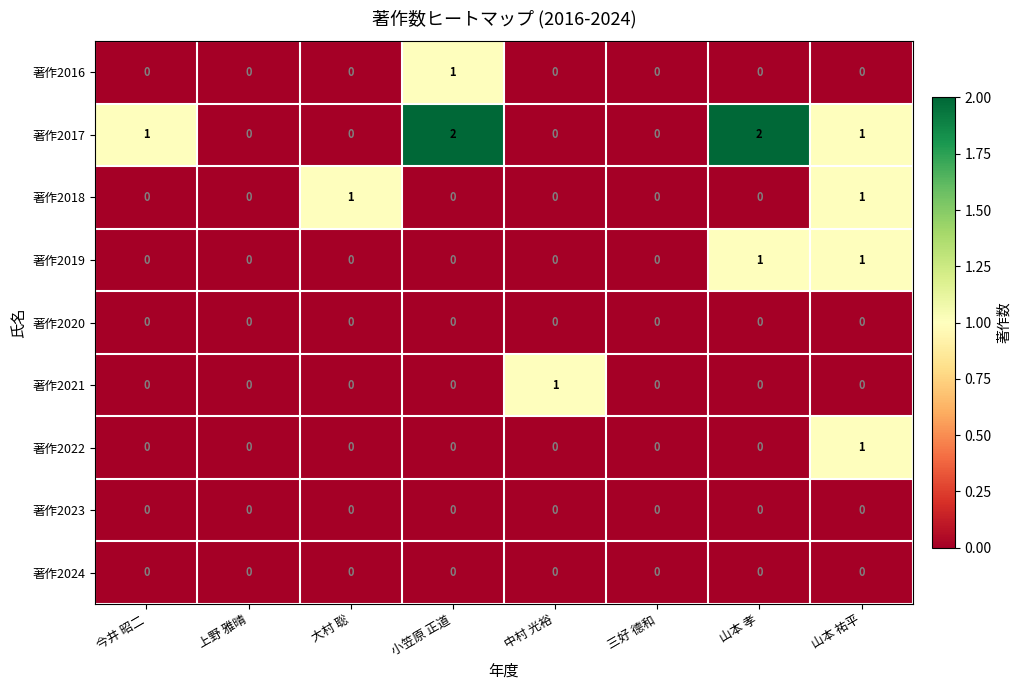

How many 著作2017 values are between 0 and 2?

8